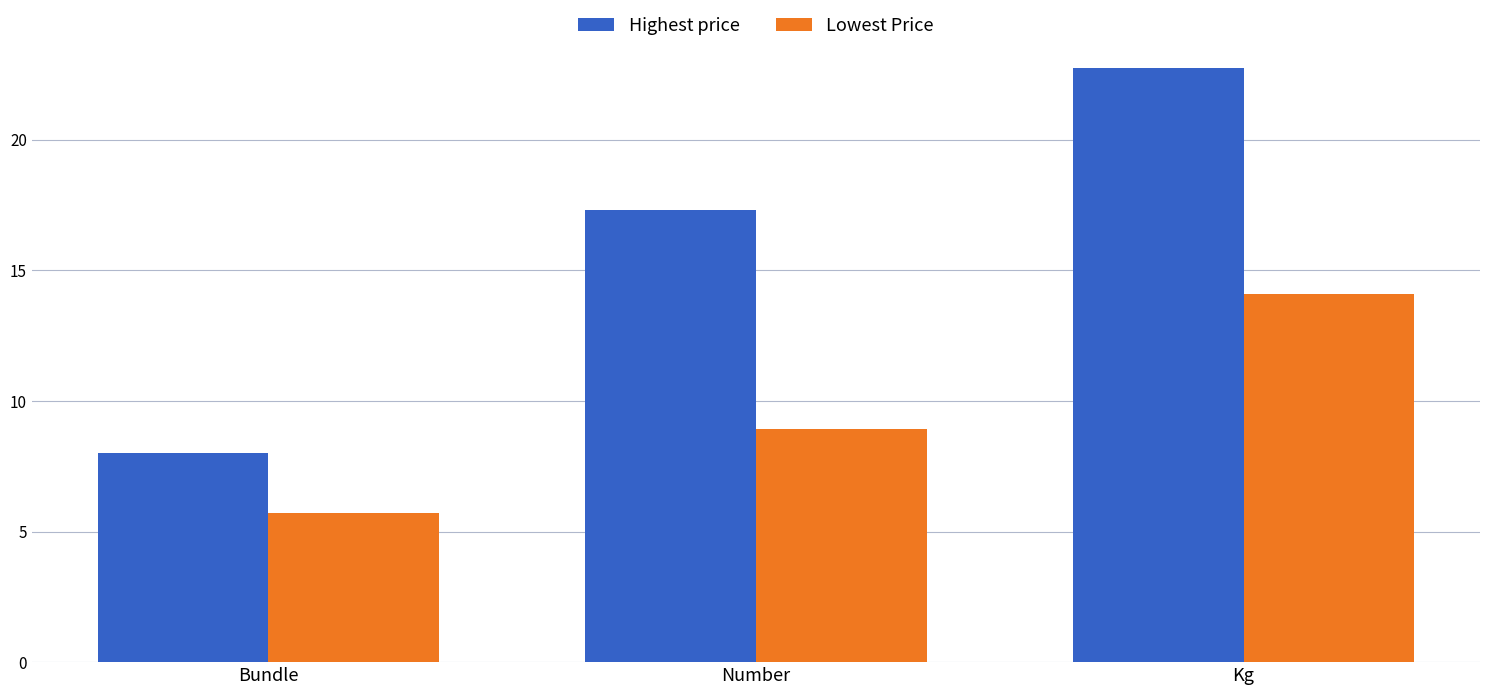

How many groups of bars are there?

3